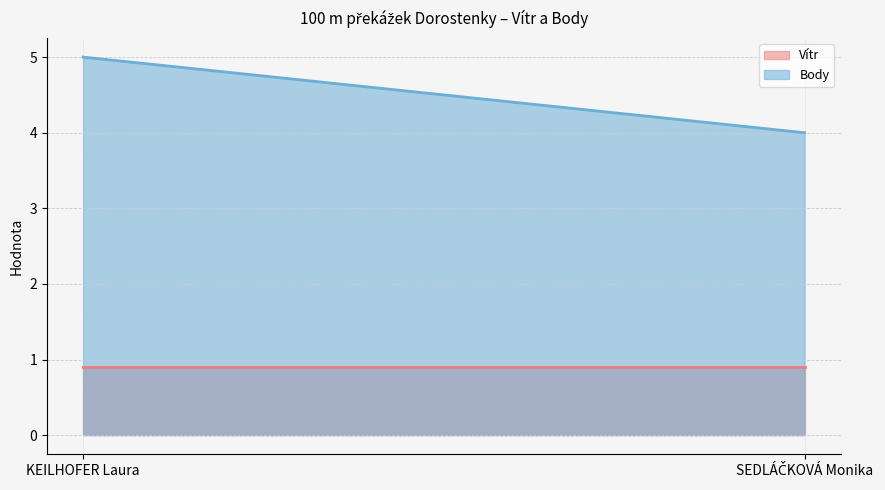

What is the difference between the Body values at SEDLÁČKOVÁ Monika and KEILHOFER Laura?

1.0